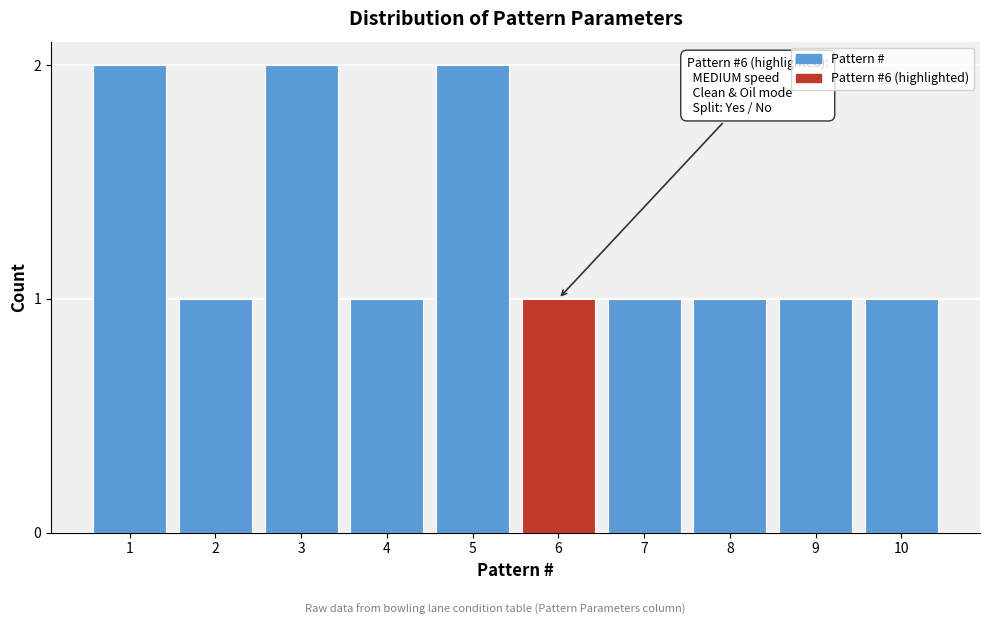

Reading left to right, list all the values displayed in this chart.

1=2	2=1	3=2	4=1	5=2	6=1	7=1	8=1	9=1	10=1